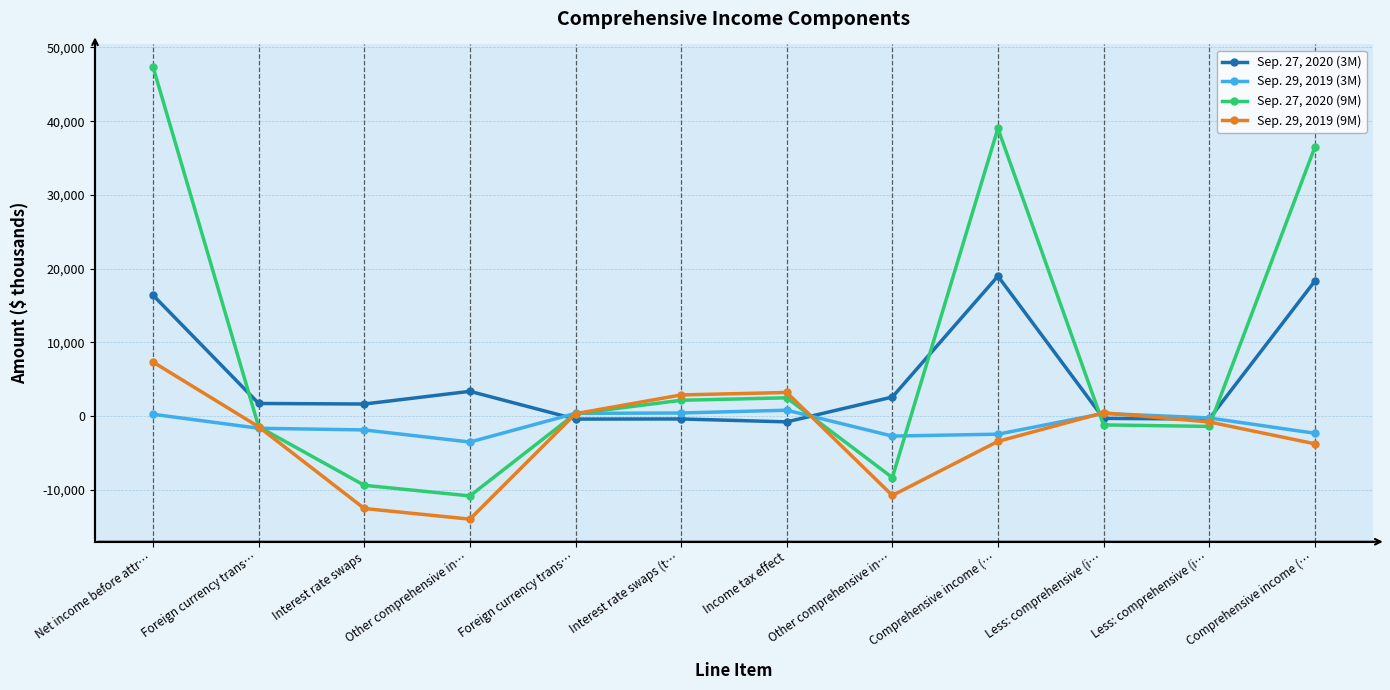

True or false: Sep. 27, 2020 (3M) has a value of -774 at Income tax effect.

True